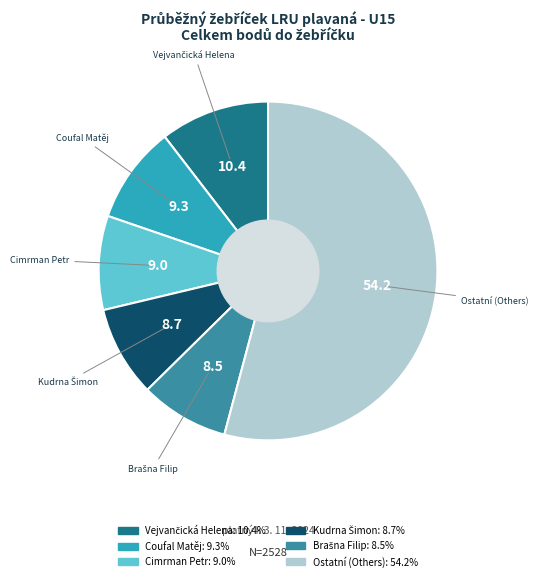

Is there any slice that represents more than half of the pie?

Yes